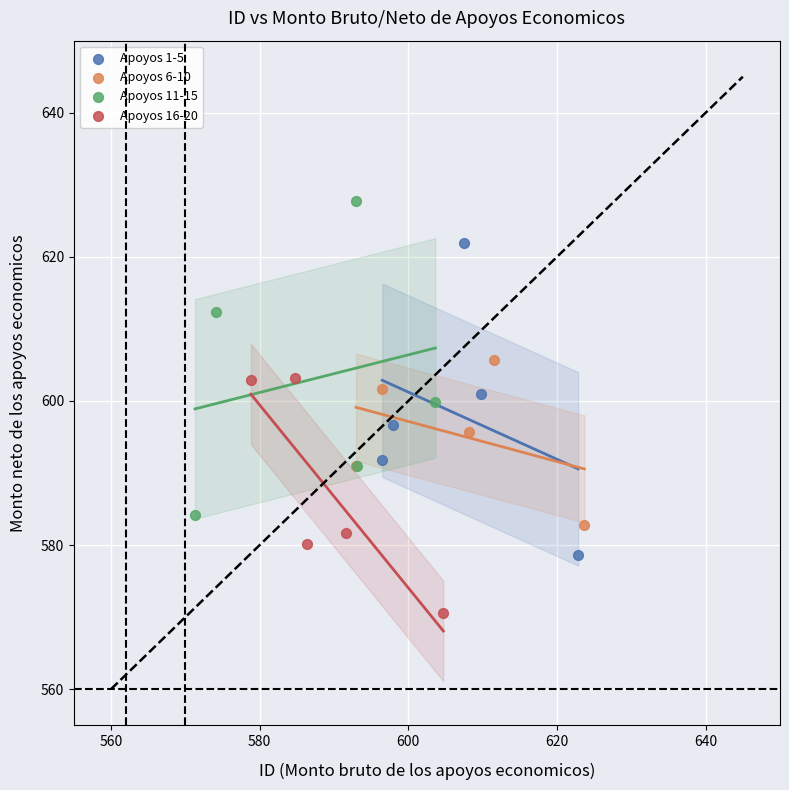

Which series contains the highest Y value?

Apoyos 11-15